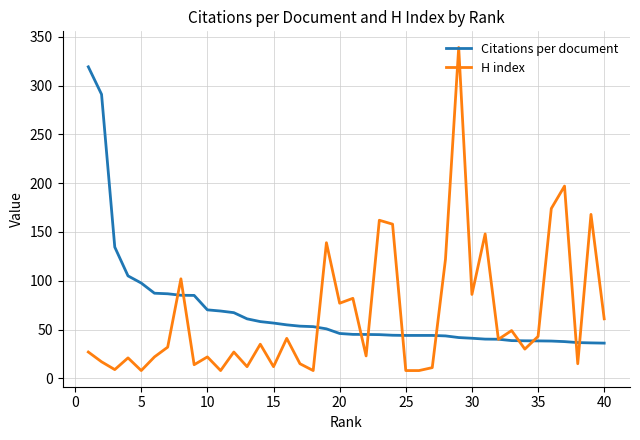

Which series has the largest range (max minus min)?

H index